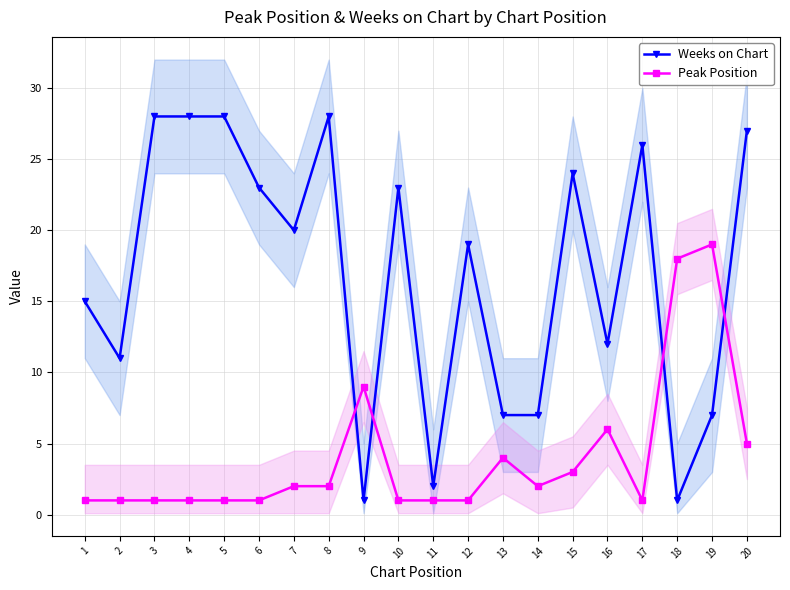

Reading left to right, what are all the values shown in this chart?

Weeks on Chart: 1=15	2=11	3=28	4=28	5=28	6=23	7=20	8=28	9=1	10=23	11=2	12=19	13=7	14=7	15=24	16=12	17=26	18=1	19=7	20=27
Peak Position: 1=1	2=1	3=1	4=1	5=1	6=1	7=2	8=2	9=9	10=1	11=1	12=1	13=4	14=2	15=3	16=6	17=1	18=18	19=19	20=5